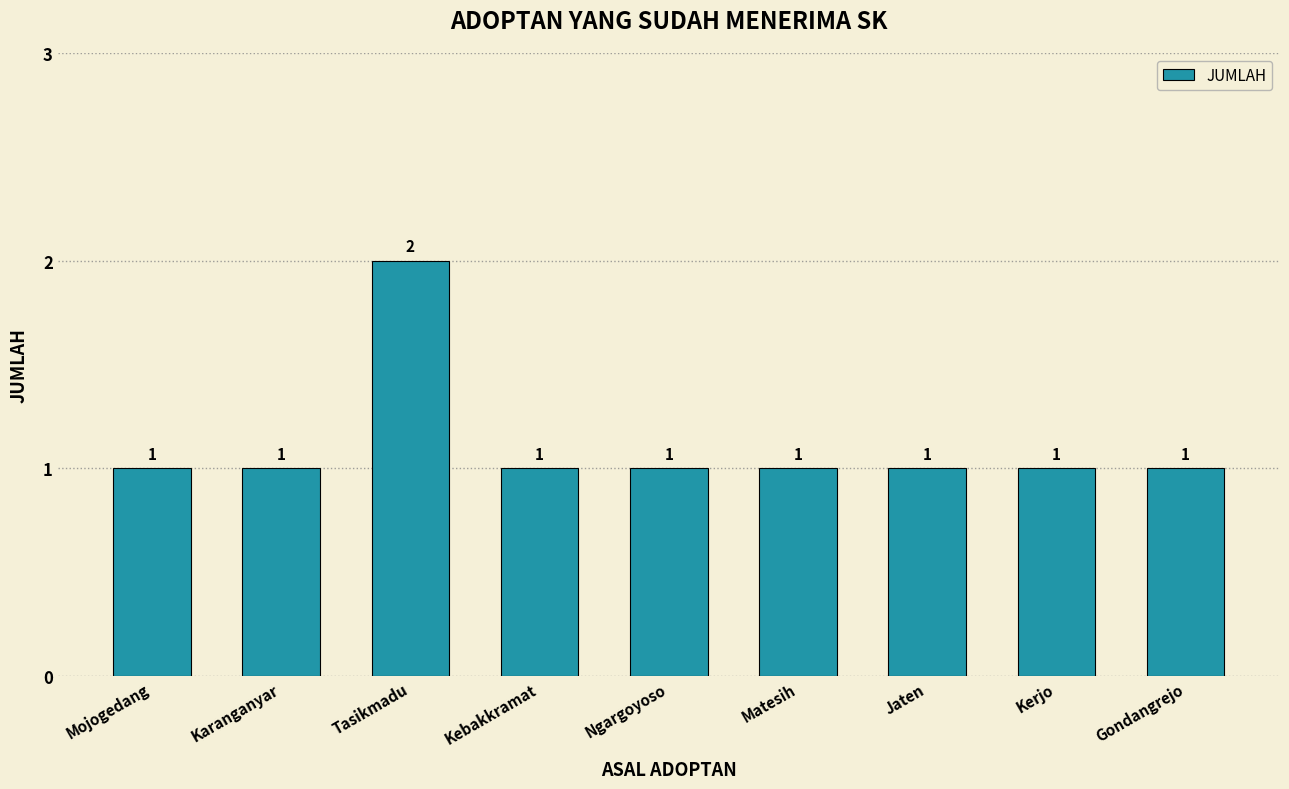

The value at Karanganyar is 1. True or false?

True